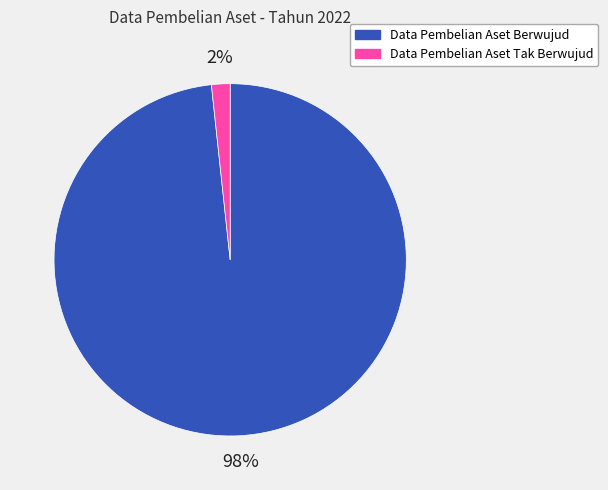

To the nearest percent, what is the average slice percentage?

50%